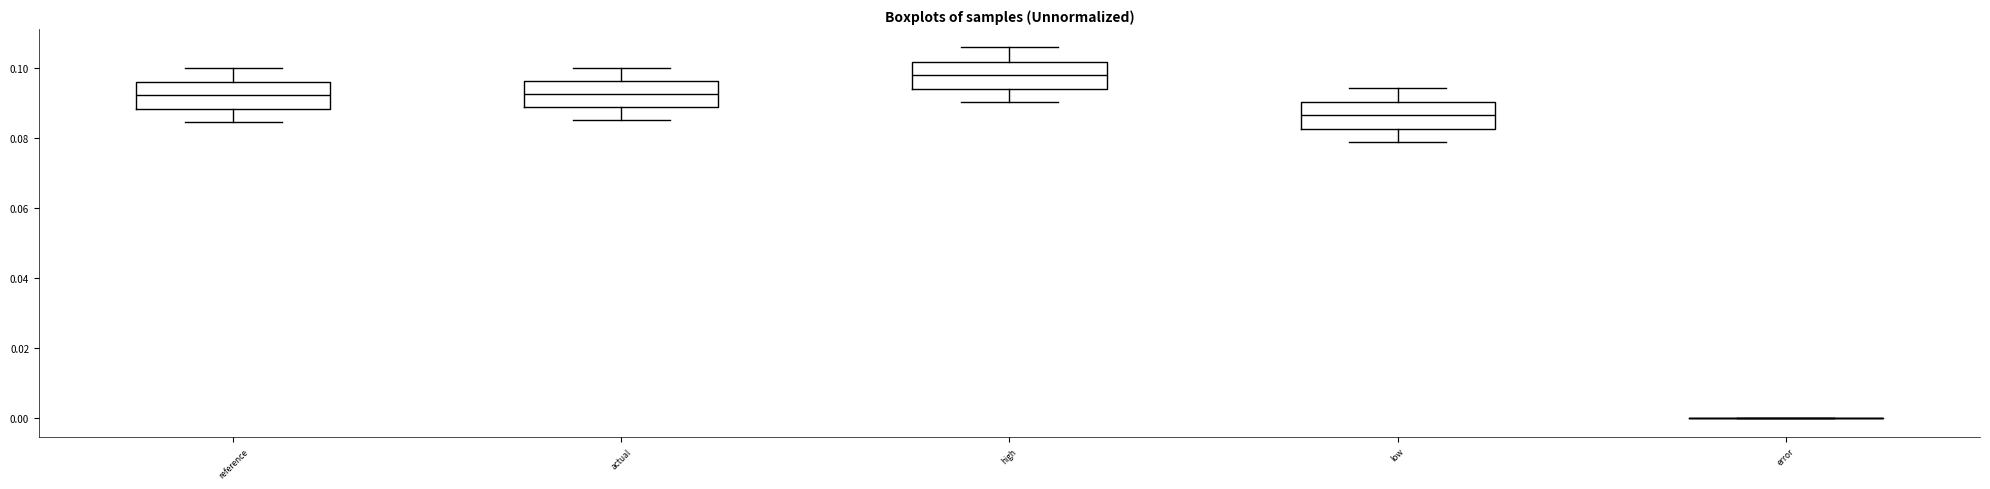

Reading left to right, transcribe this box plot: for each box, give where its median line is, the range the box spans, and where its two whiskers end, as read against the y-axis. The values are not printed on the chart, so give them approximately, as read against the axis.

reference: median 0.092, box 0.088 to 0.096, whiskers 0.084 to 0.100
actual: median 0.092, box 0.088 to 0.096, whiskers 0.086 to 0.100
high: median 0.098, box 0.094 to 0.102, whiskers 0.090 to 0.106
low: median 0.086, box 0.082 to 0.090, whiskers 0.078 to 0.094
error: box collapsed to a line at 0.000, whiskers 0.000 to 0.000